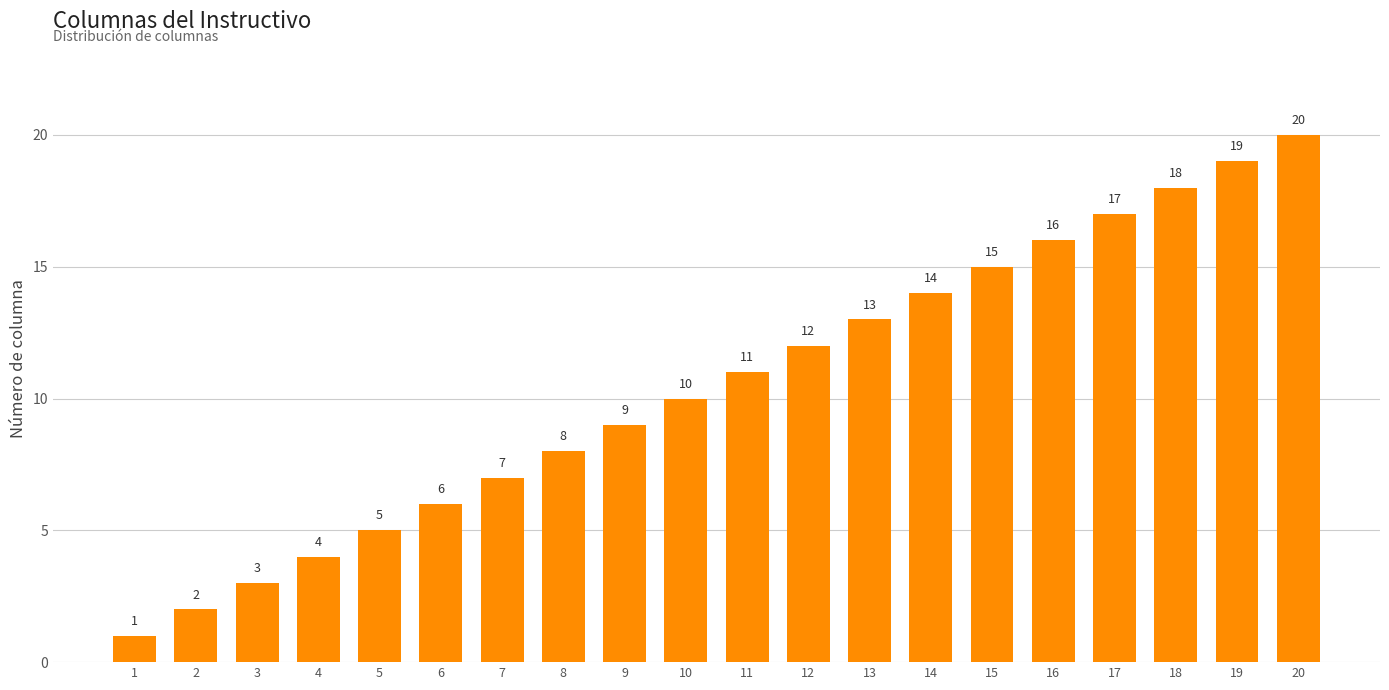

The value at 19 is 34. True or false?

False